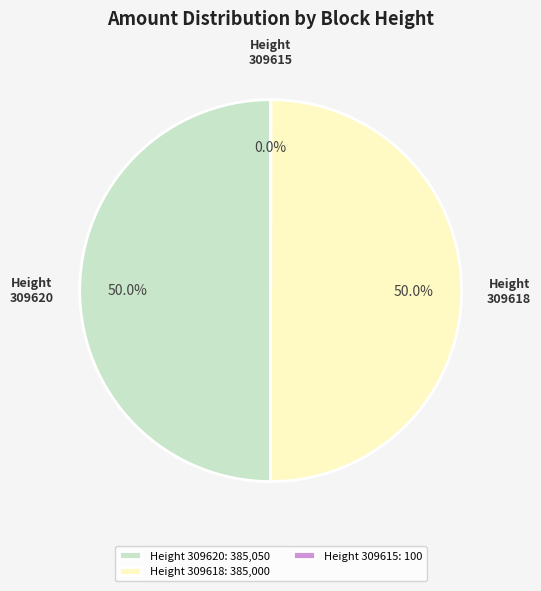

Is the sum of Height 309620: 385,050 and Height 309618: 385,000 greater than half?

Yes